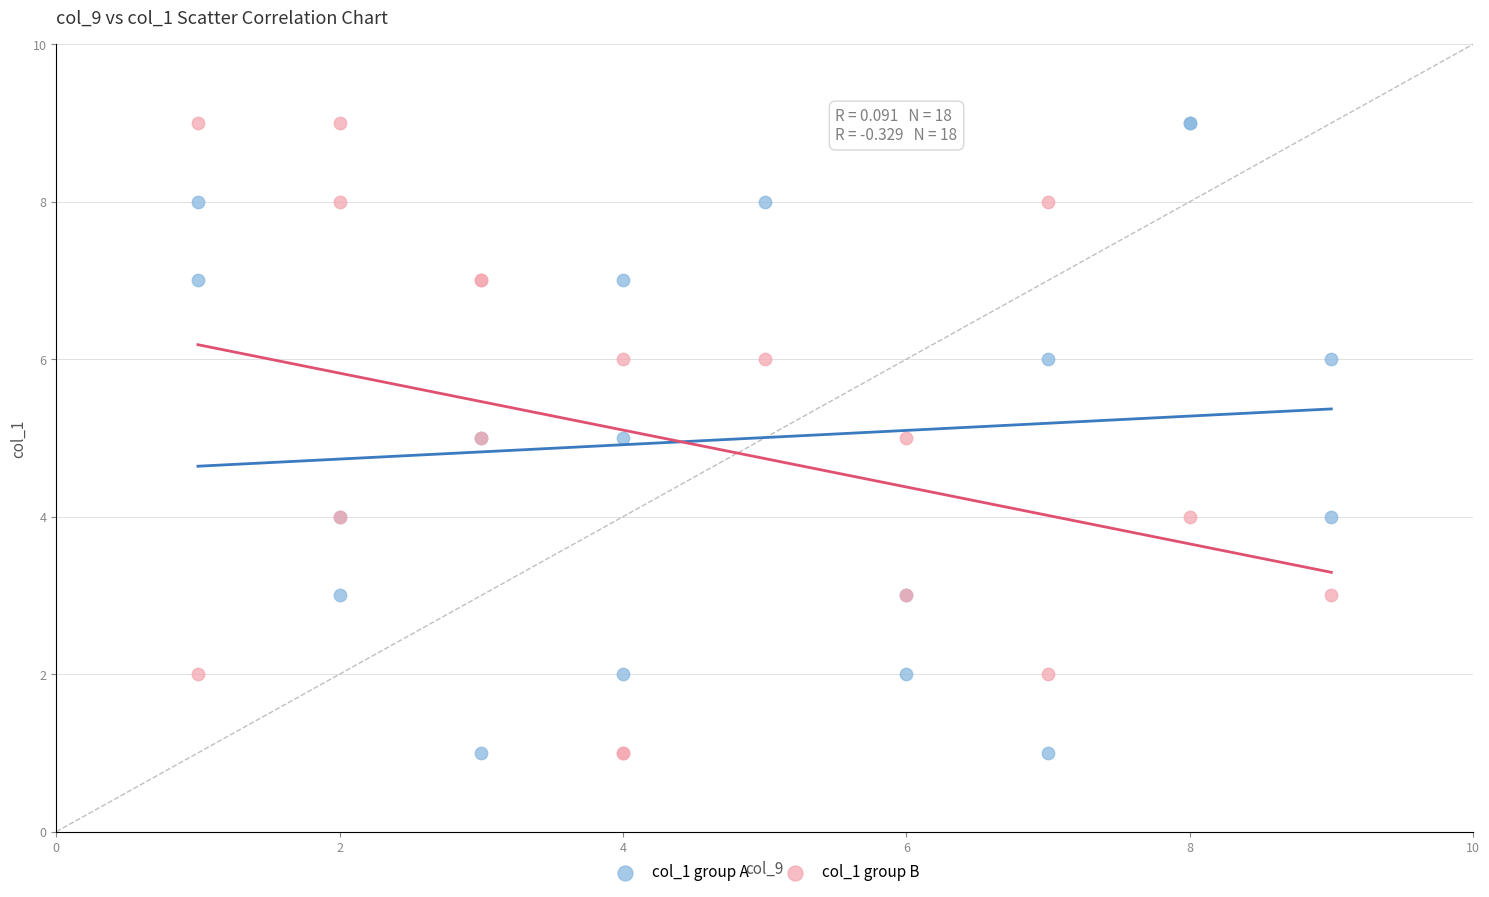

What are all the series names shown in the legend?

col_1 group A, col_1 group B